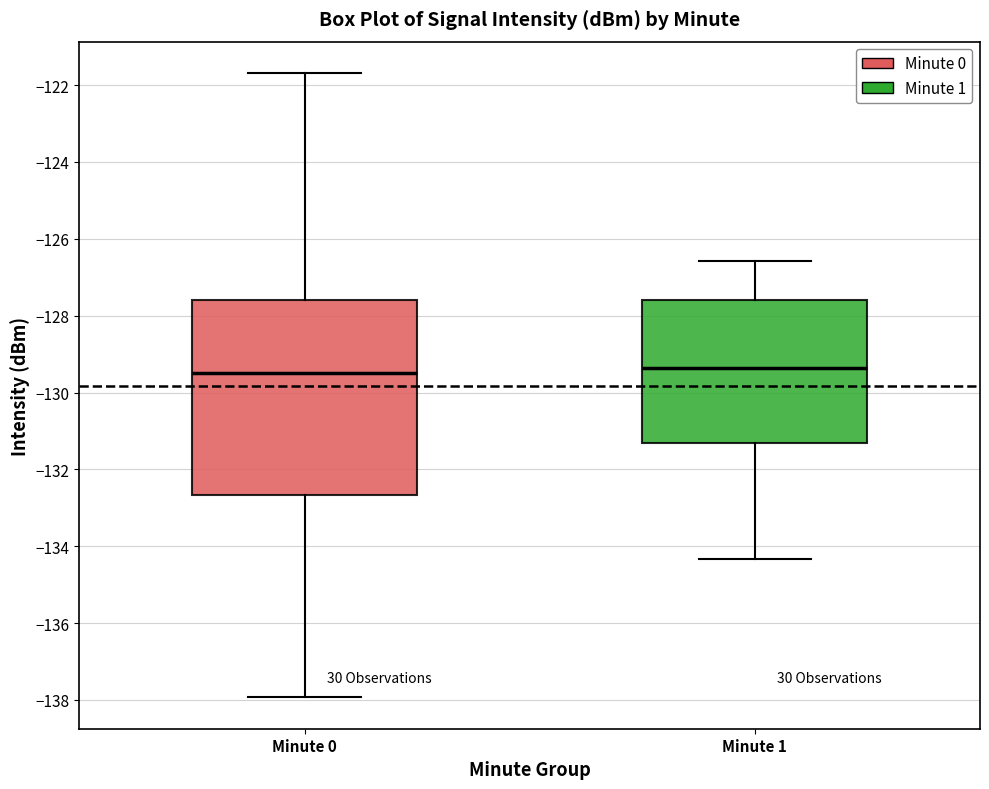

Reading left to right, read every box against the y-axis: the position of its median line, the range the box covers, and the ends of its whiskers. The values are not printed on the chart, so give them approximately, as read against the axis.

Minute 0: median -129.4, box -132.6 to -127.6, whiskers -138.0 to -121.6
Minute 1: median -129.4, box -131.4 to -127.6, whiskers -134.4 to -126.6